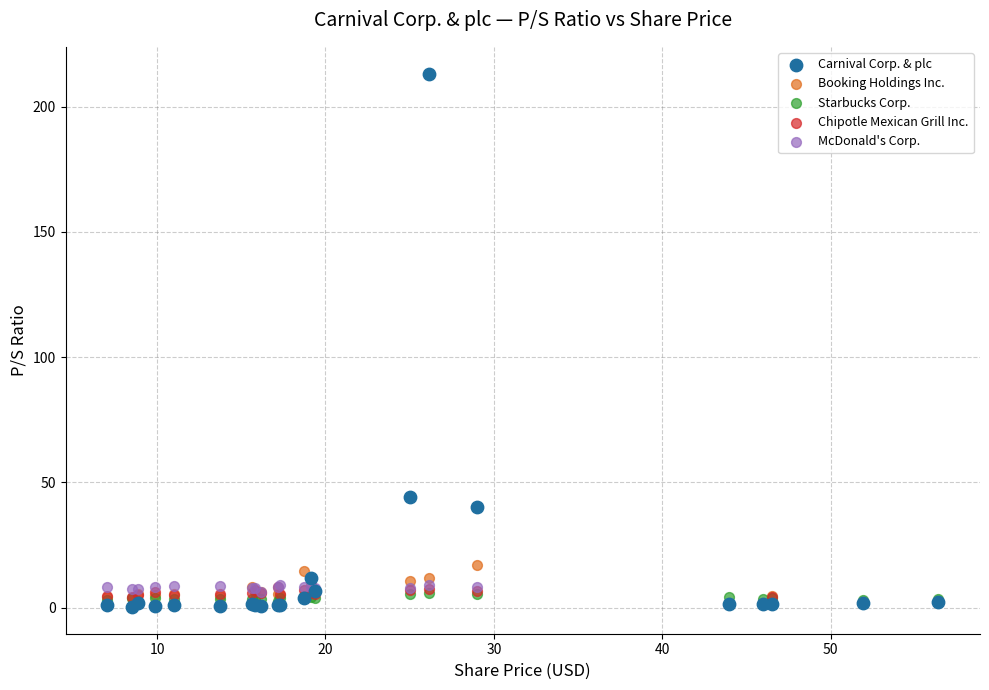

Which series reaches the maximum Y coordinate?

Carnival Corp. & plc